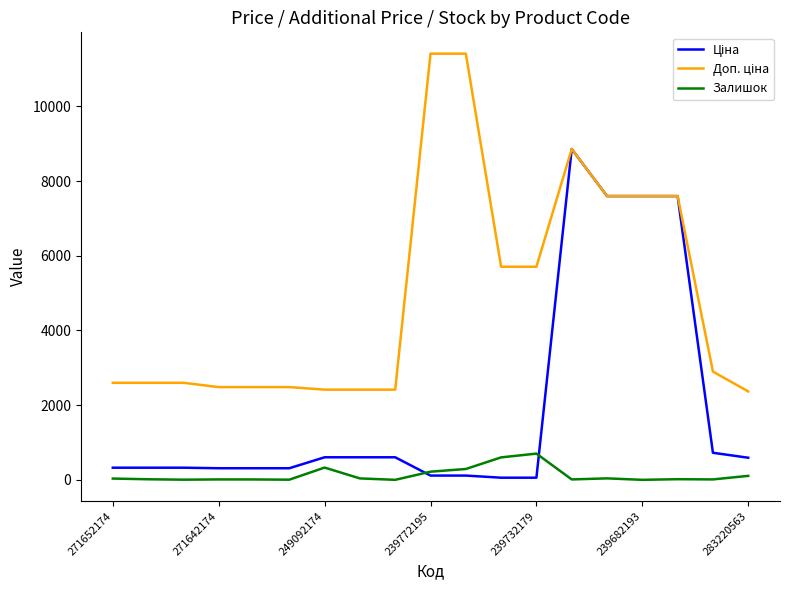

What is the maximum value shown in the chart?

11410.0